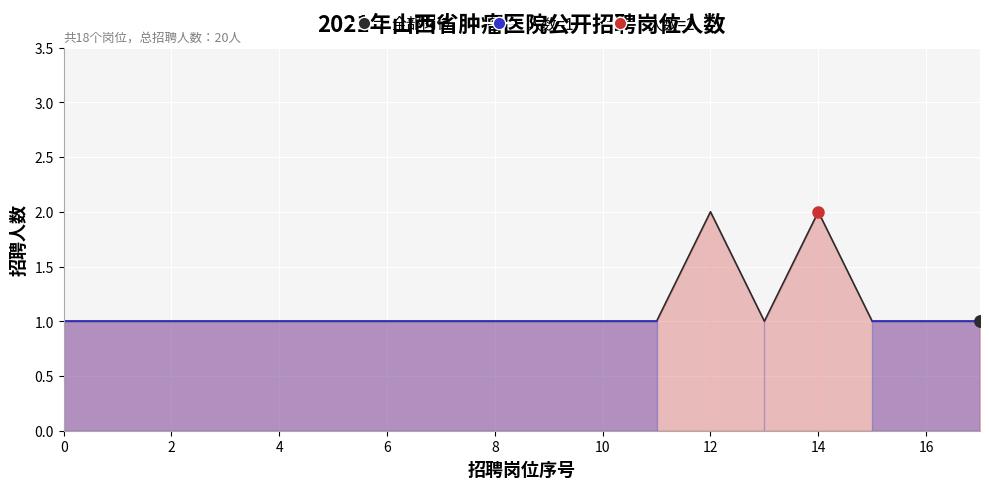

What is the minimum value shown in the chart?

1.0